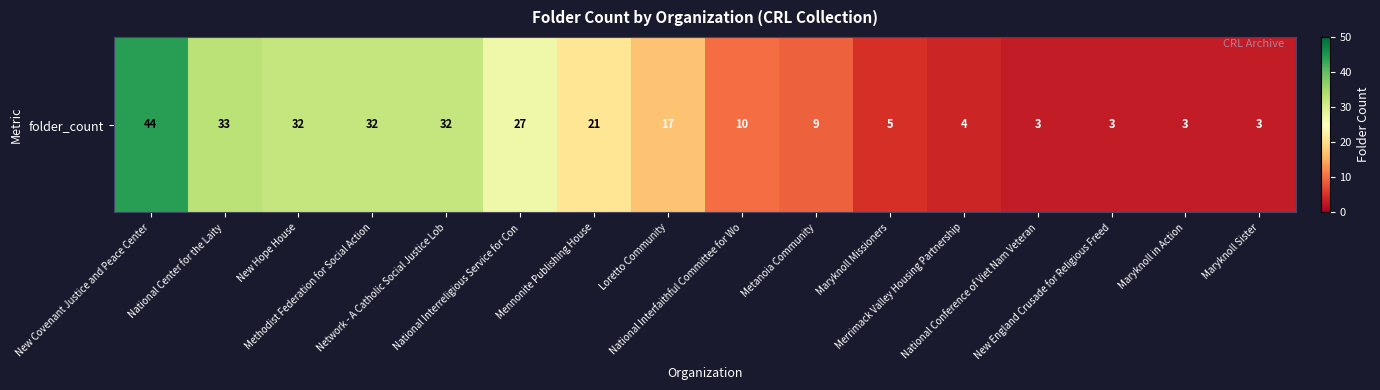

What is the difference between the maximum and minimum values?

41